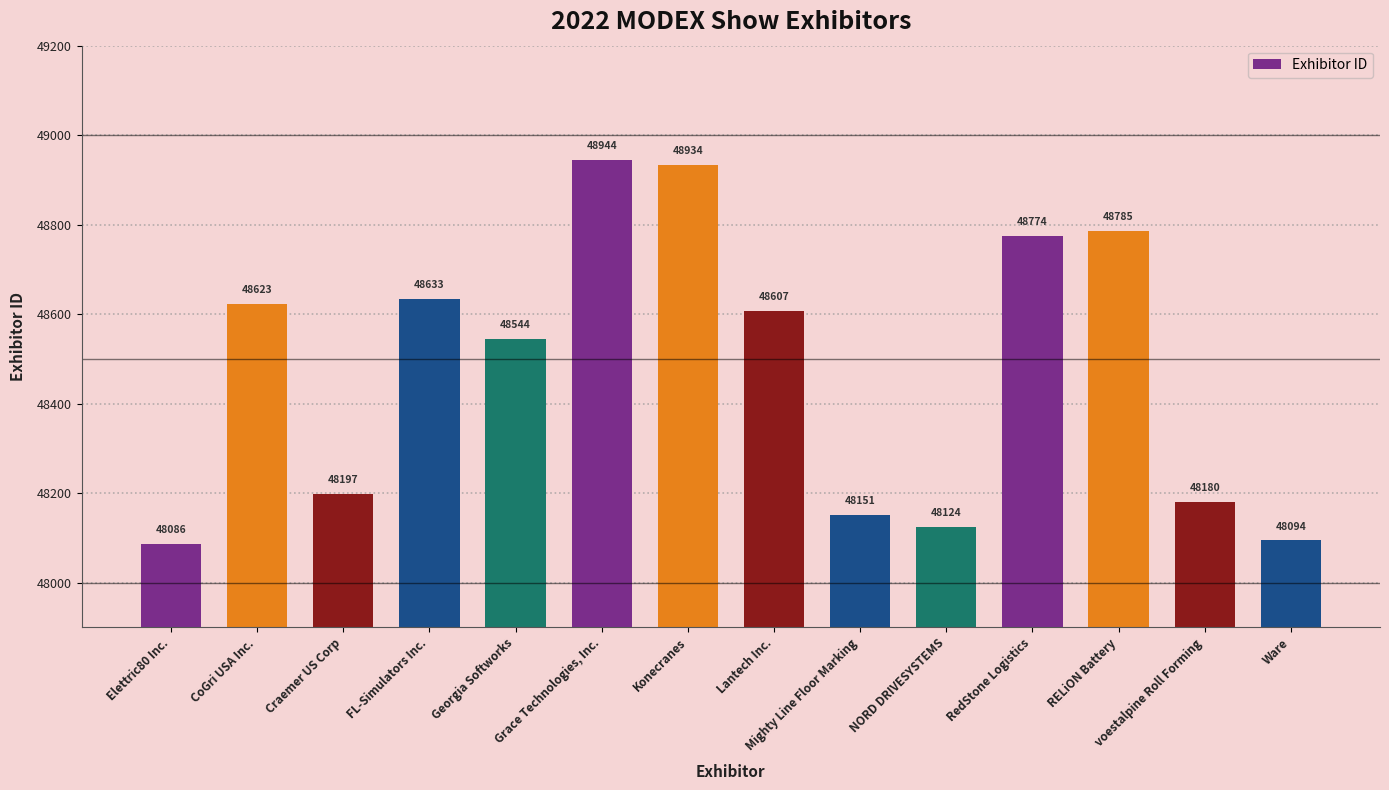

At which label does the data first exceed 48607?

CoGri USA Inc.